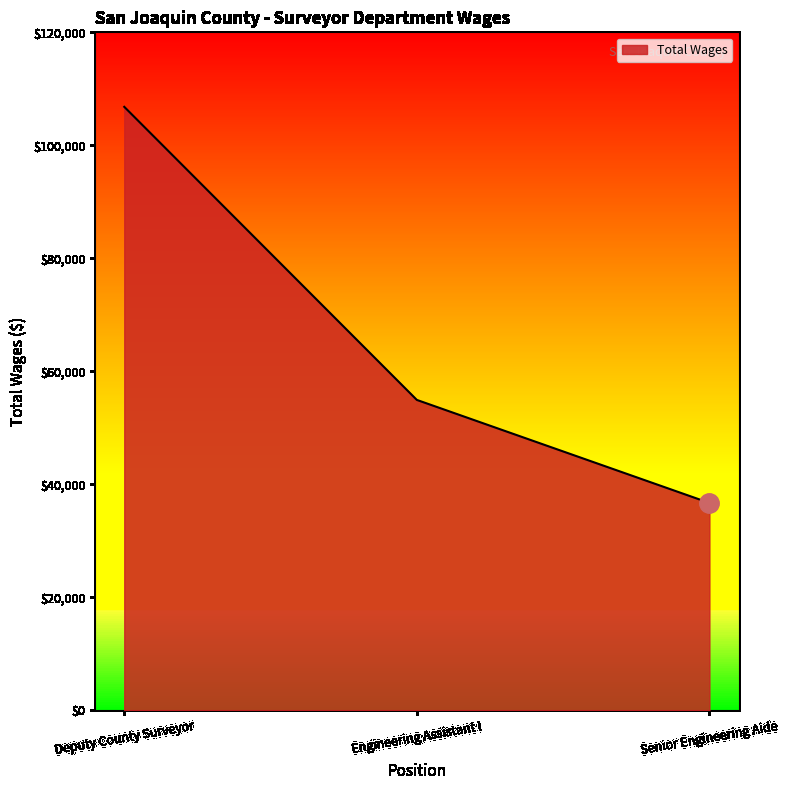

Reading left to right, extract all data points from this chart.

106815	54945	36712